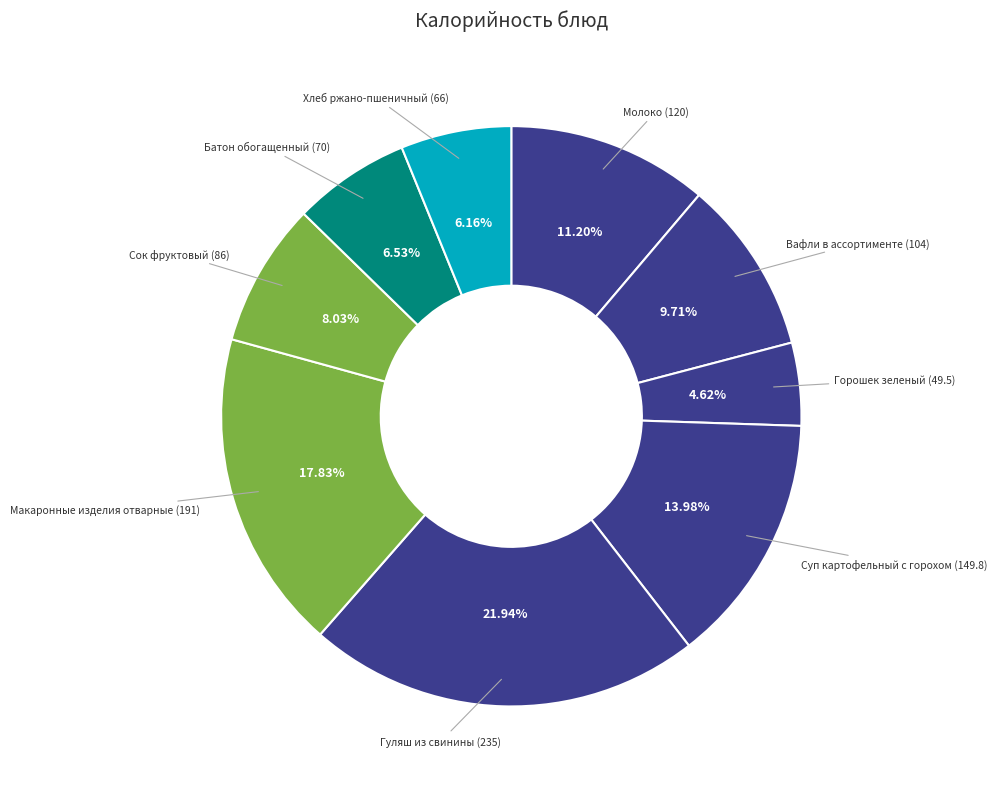

How many segments does this pie chart have?

9